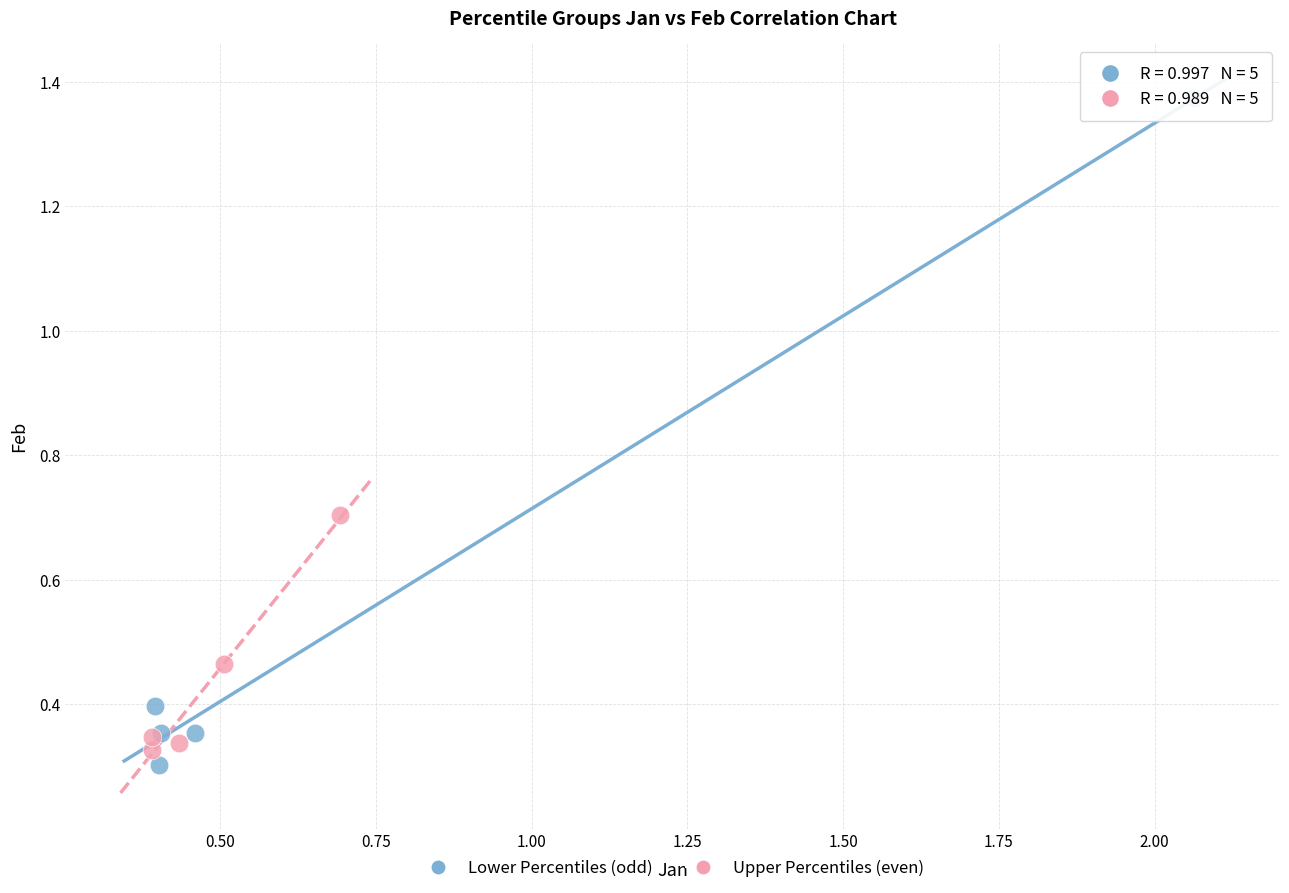

Which series reaches the maximum Y coordinate?

Lower Percentiles (odd)